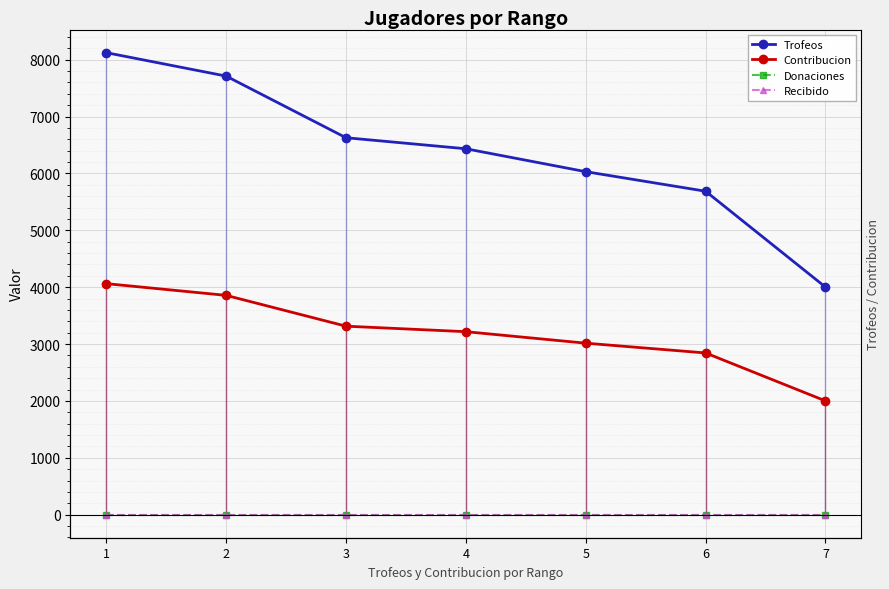

True or false: Donaciones and Trofeos intersect in this chart.

False